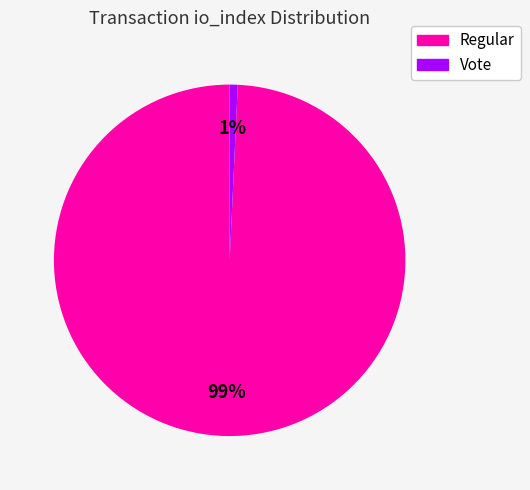

Does any single category account for the majority?

Yes